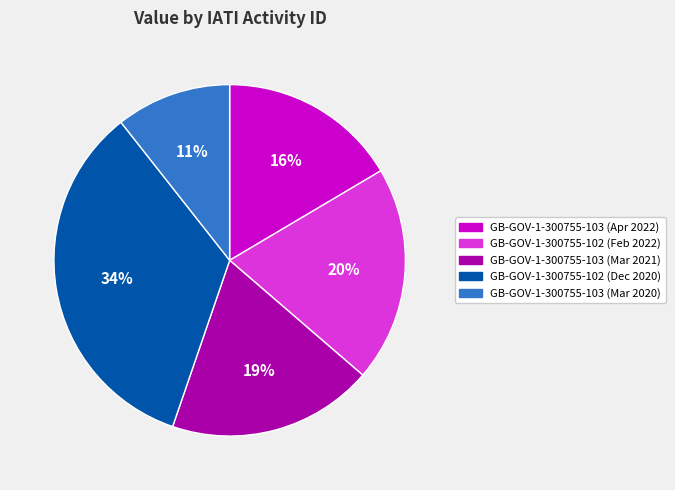

Is GB-GOV-1-300755-103 (Apr 2022) the majority of the pie?

No